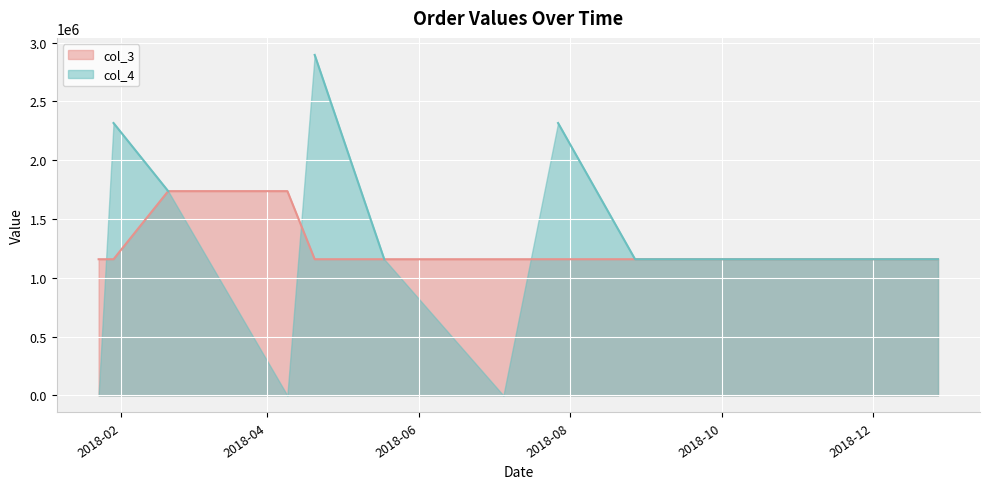

True or false: the data shows 1158209.6 at 2018-12-27.

True